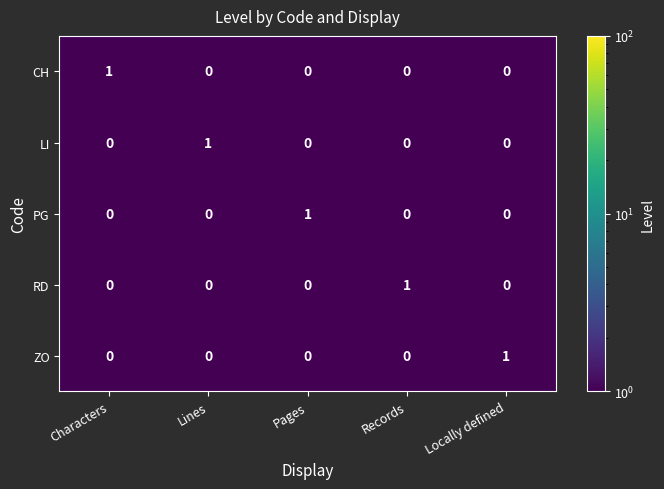

Reading left to right, list all the values displayed in this chart.

CH: Characters=1	Lines=0	Pages=0	Records=0	Locally defined=0
LI: Characters=0	Lines=1	Pages=0	Records=0	Locally defined=0
PG: Characters=0	Lines=0	Pages=1	Records=0	Locally defined=0
RD: Characters=0	Lines=0	Pages=0	Records=1	Locally defined=0
ZO: Characters=0	Lines=0	Pages=0	Records=0	Locally defined=1